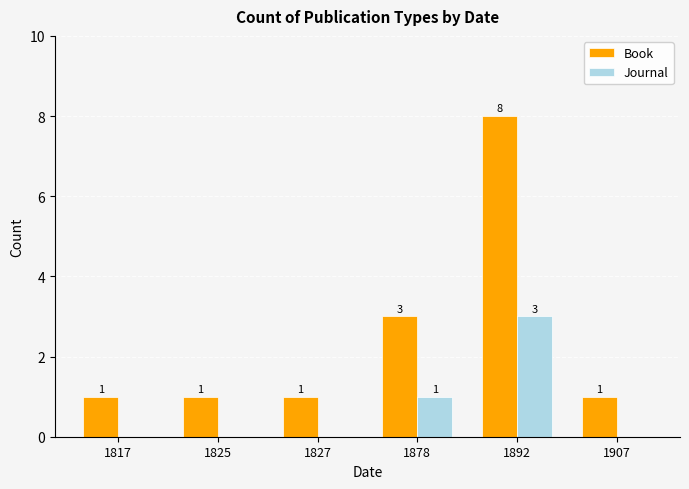

Which series has the largest total across all categories?

Book